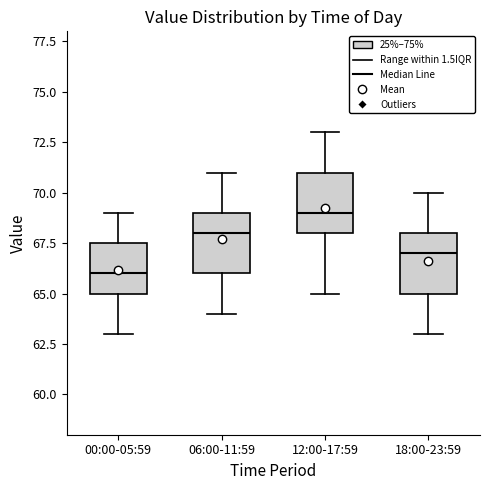

Which box has the highest median line?

12:00-17:59